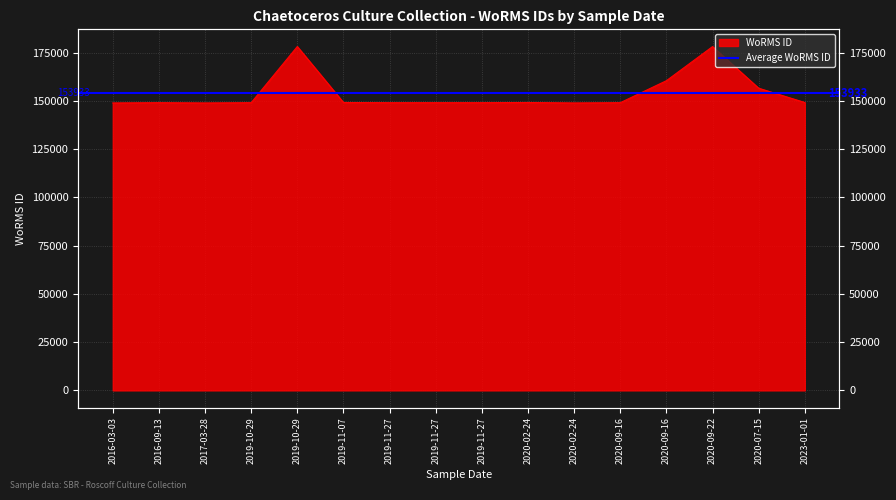

Rank the categories by value from lowest to highest.

2016-03-03, 2017-03-28, 2020-02-24, 2019-11-27, 2019-10-29, 2020-09-16, 2016-09-13, 2019-11-27, 2019-11-27, 2019-11-07, 2020-02-24, 2023-01-01, 2020-07-15, 2020-09-16, 2020-09-22, 2019-10-29